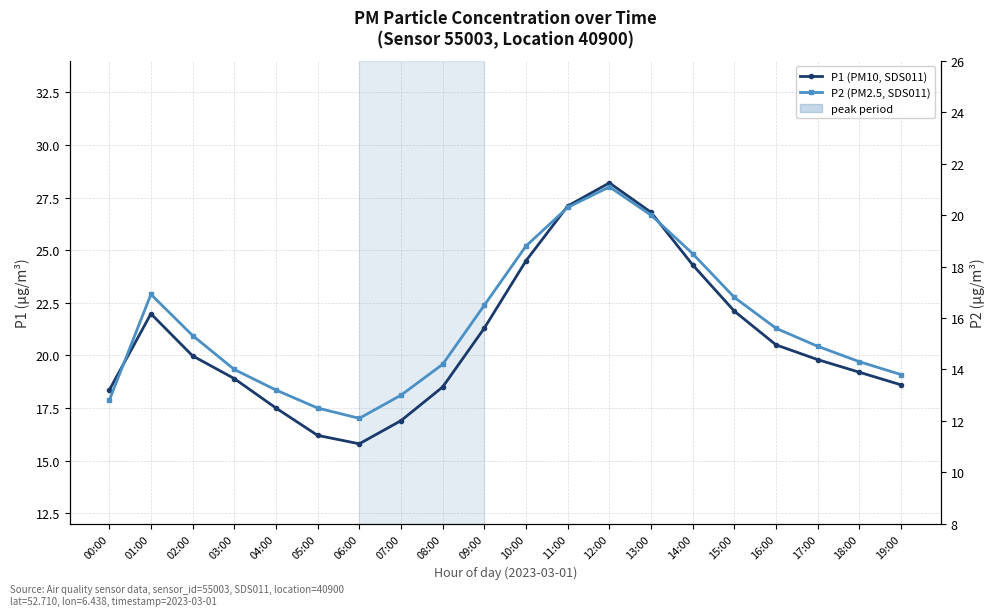

Reading right to left, list all the values displayed in this chart.

P1 (PM10, SDS011): 18.6	19.2	19.8	20.5	22.1	24.3	26.8	28.2	27.1	24.5	21.3	18.5	16.9	15.8	16.2	17.5	18.9	20.0	22.0	18.4
P2 (PM2.5, SDS011): 13.8	14.3	14.9	15.6	16.8	18.5	20.0	21.1	20.3	18.8	16.5	14.2	13.0	12.1	12.5	13.2	14.0	15.3	16.9	12.8